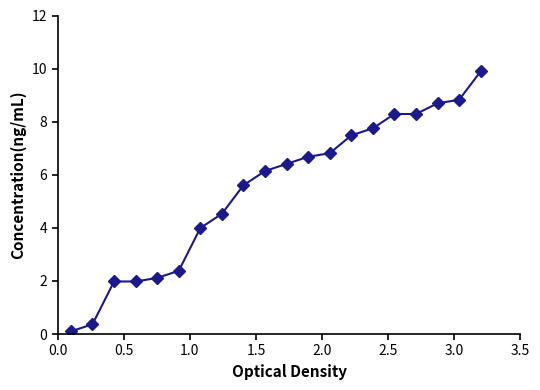

How many series are shown in this chart?

1